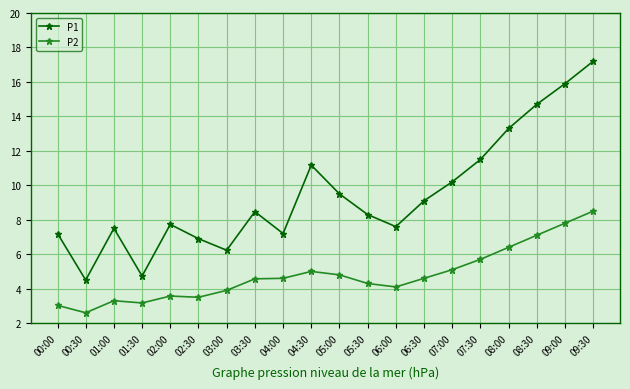

True or false: P1 and P2 intersect in this chart.

False